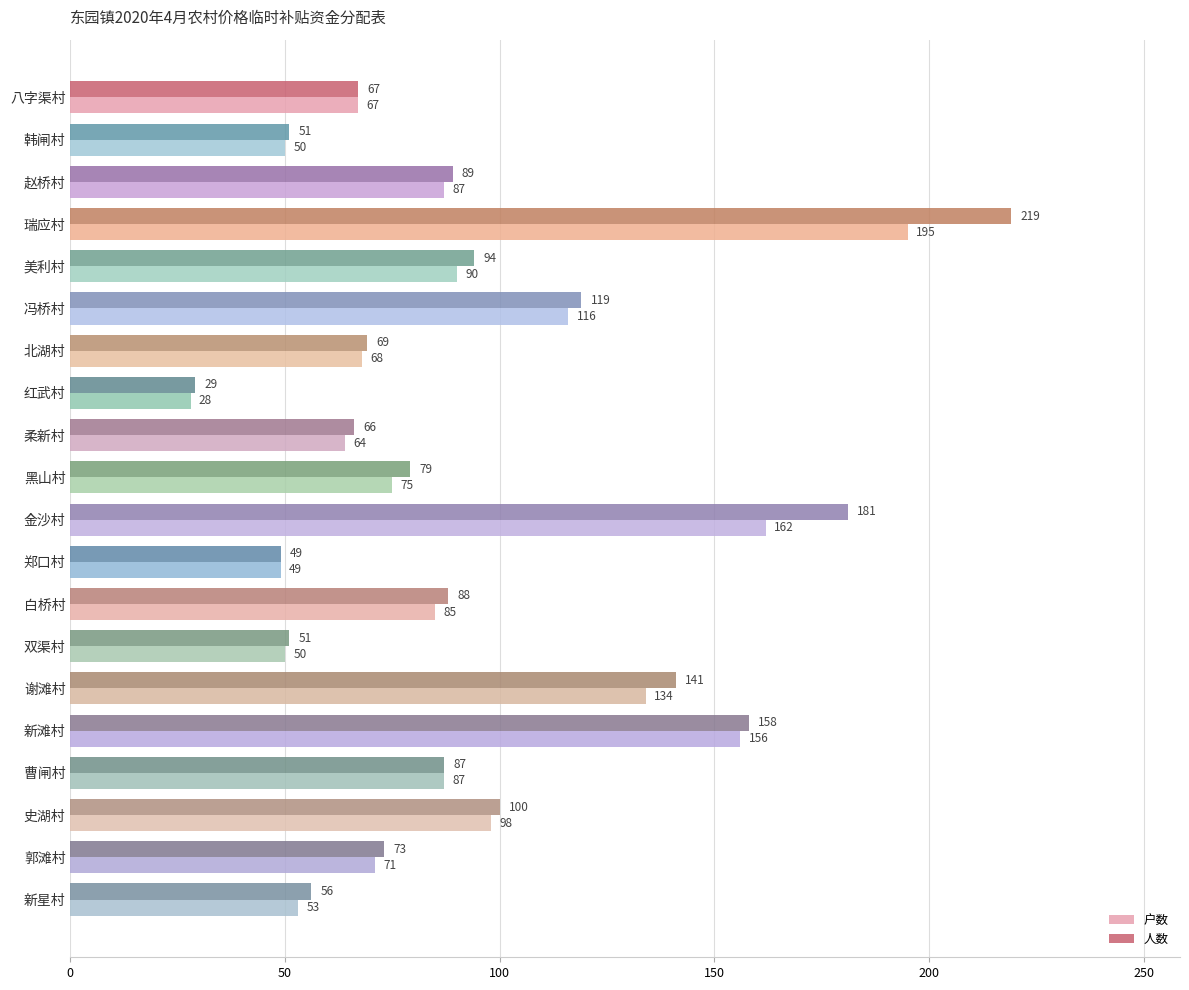

At which label does 人数 reach its minimum?

红武村